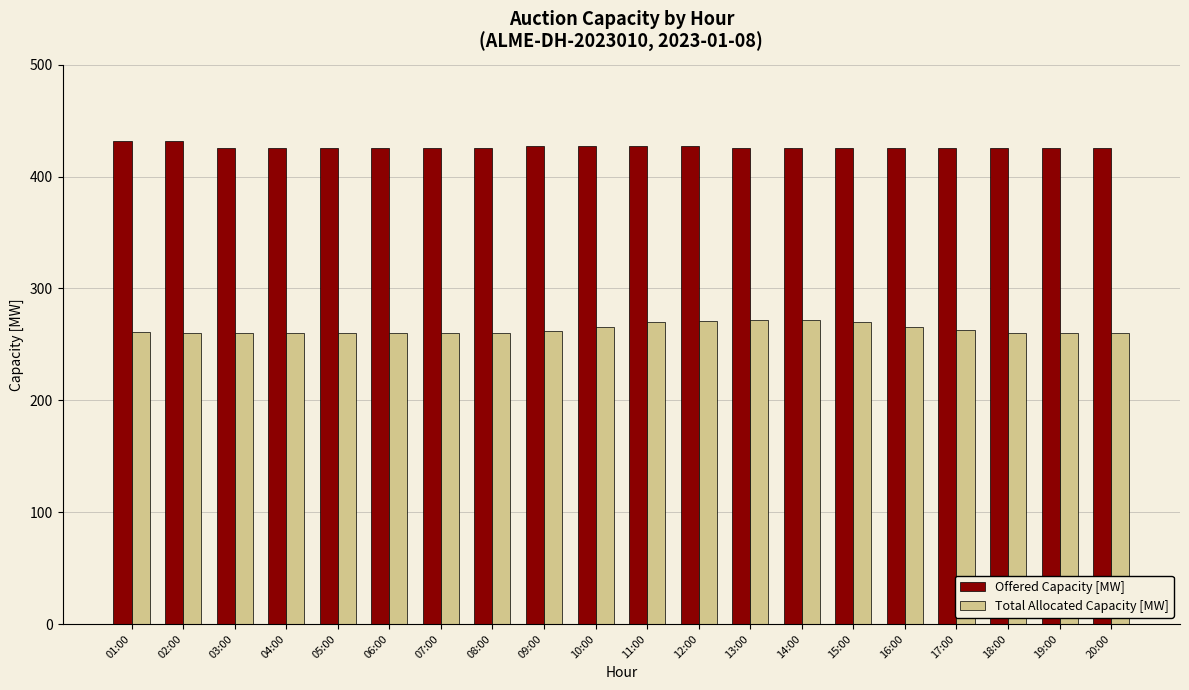

Is the value of Total Allocated Capacity [MW] at 04:00 greater than the value of Offered Capacity [MW] at 12:00?

No